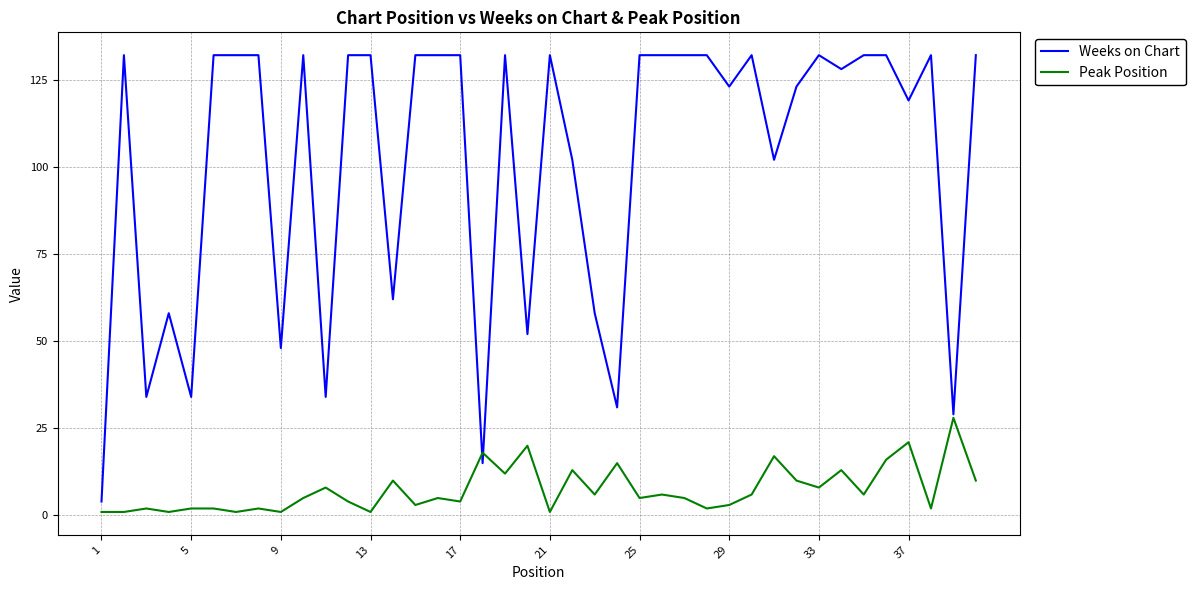

What are all the series names shown in the legend?

Weeks on Chart, Peak Position